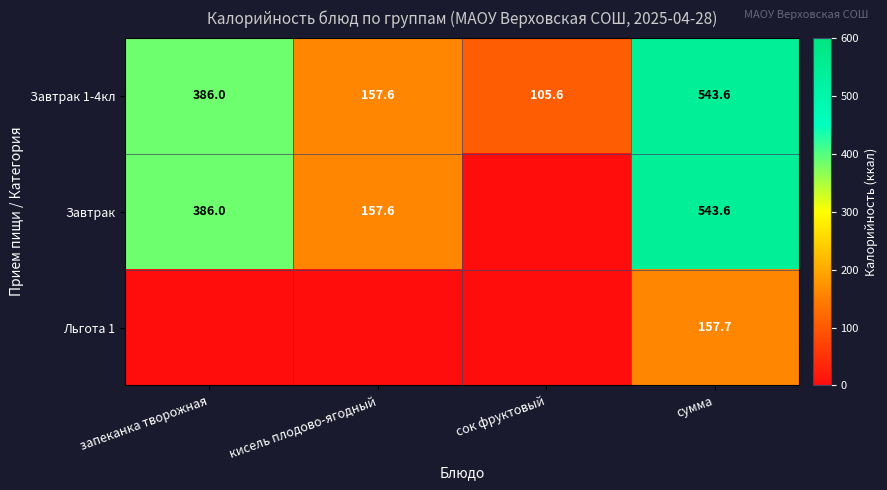

What is the spread (max minus min) of values at сумма?

385.9